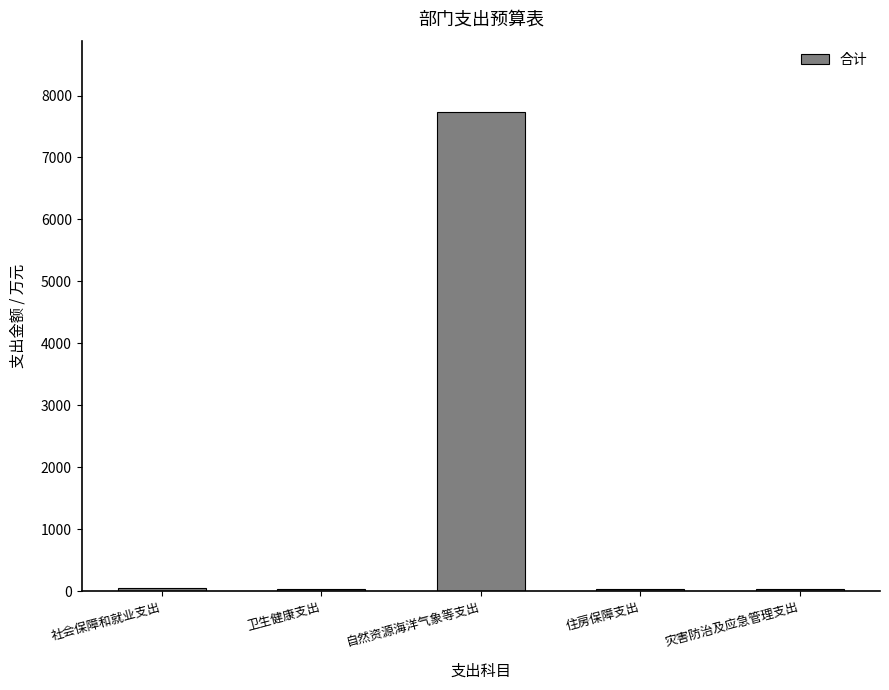

Which has a higher value, 卫生健康支出 or 自然资源海洋气象等支出?

自然资源海洋气象等支出